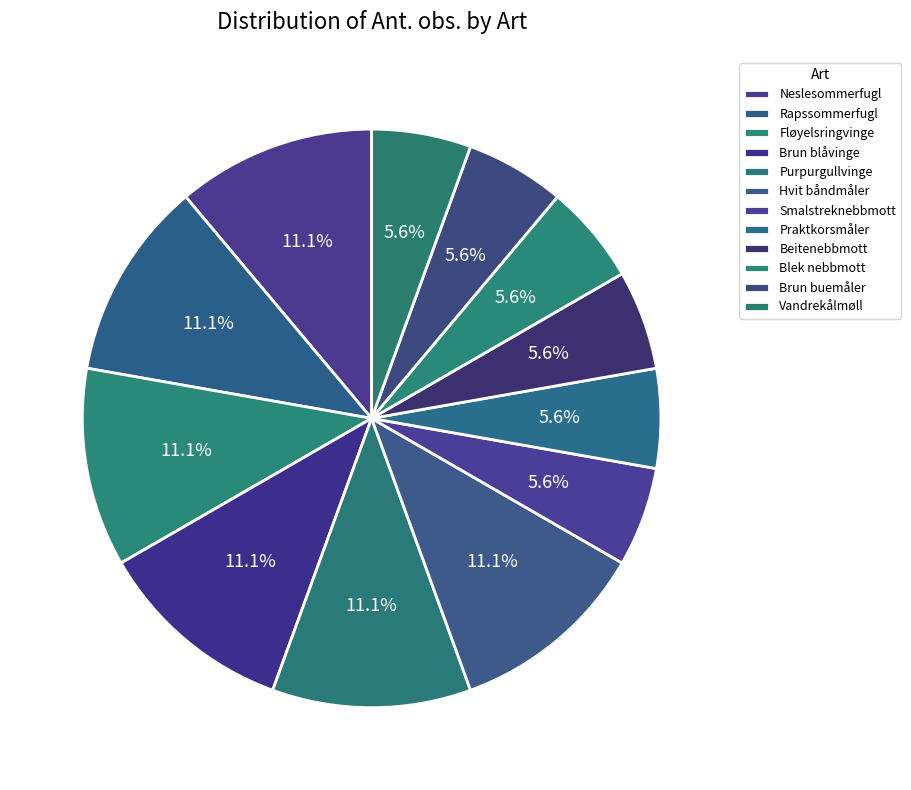

Which slice is the smallest?

Smalstreknebbmott